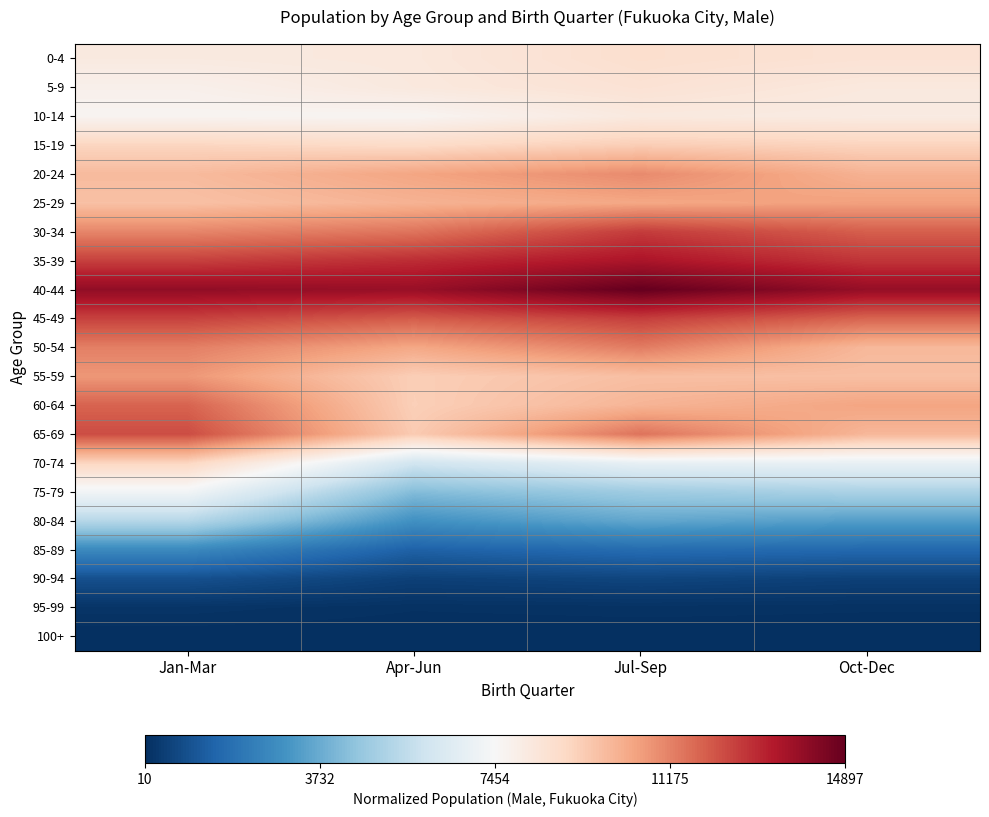

List the series in order of their peak value, lowest first.

100+, 95-99, 90-94, 85-89, 80-84, 75-79, 10-14, 5-9, 0-4, 70-74, 15-19, 25-29, 55-59, 20-24, 50-54, 60-64, 65-69, 45-49, 30-34, 35-39, 40-44